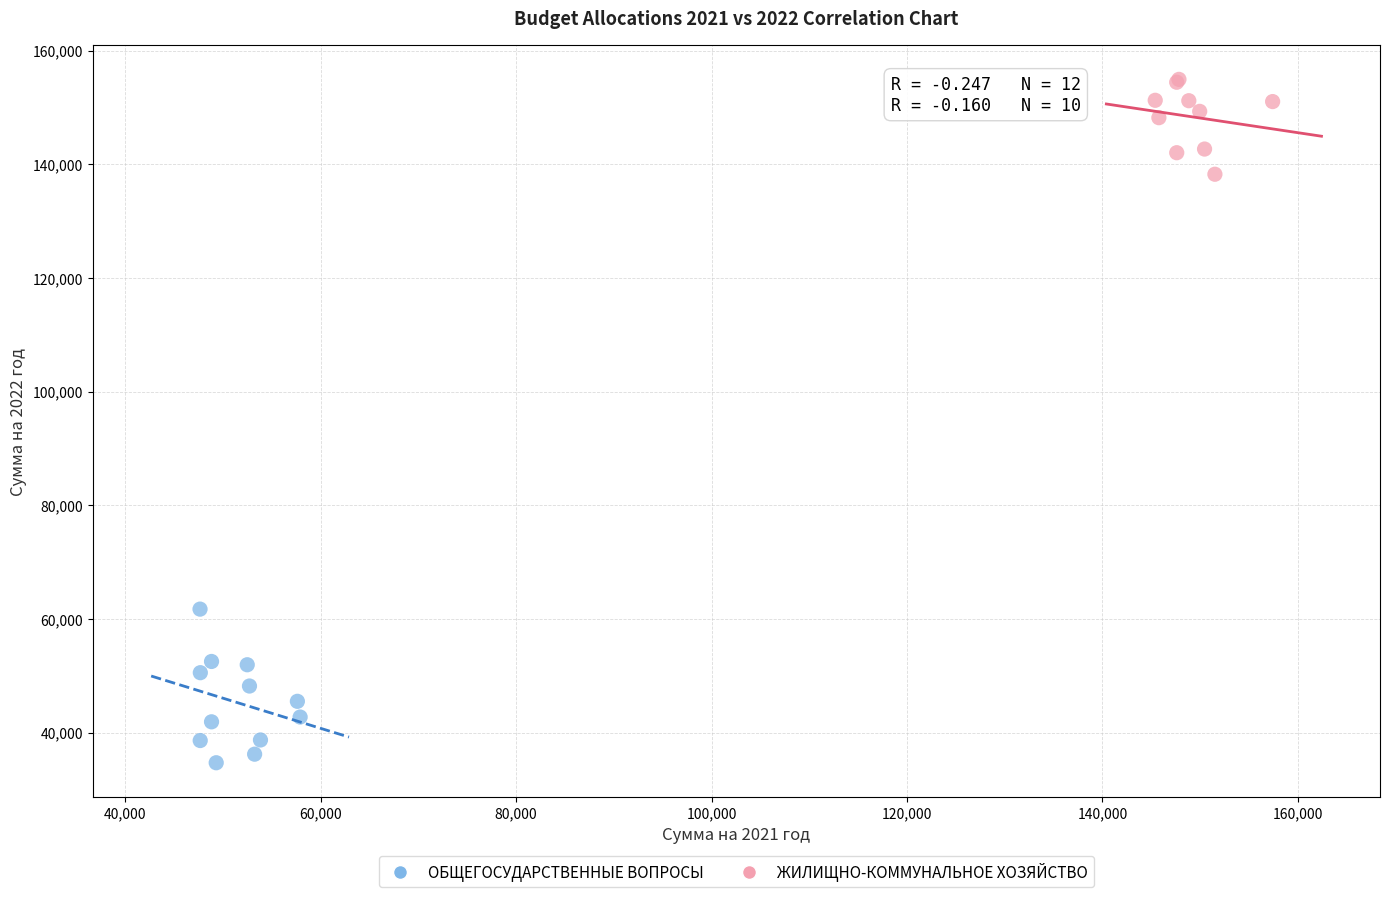

Which series has the largest Y range (max minus min)?

ОБЩЕГОСУДАРСТВЕННЫЕ ВОПРОСЫ